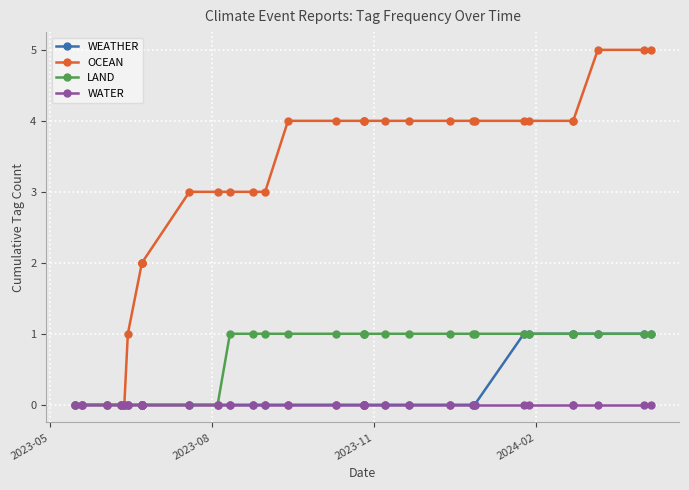

What are all the series names shown in the legend?

WEATHER, OCEAN, LAND, WATER